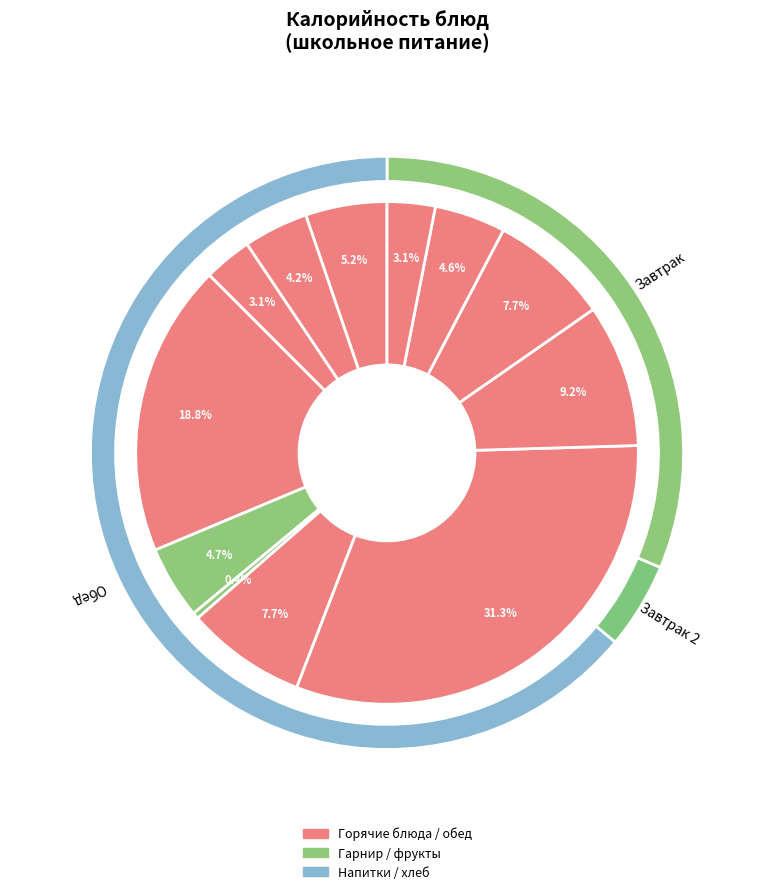

Is the sum of чай с сахаром и лимоном and фрукт greater than half?

No